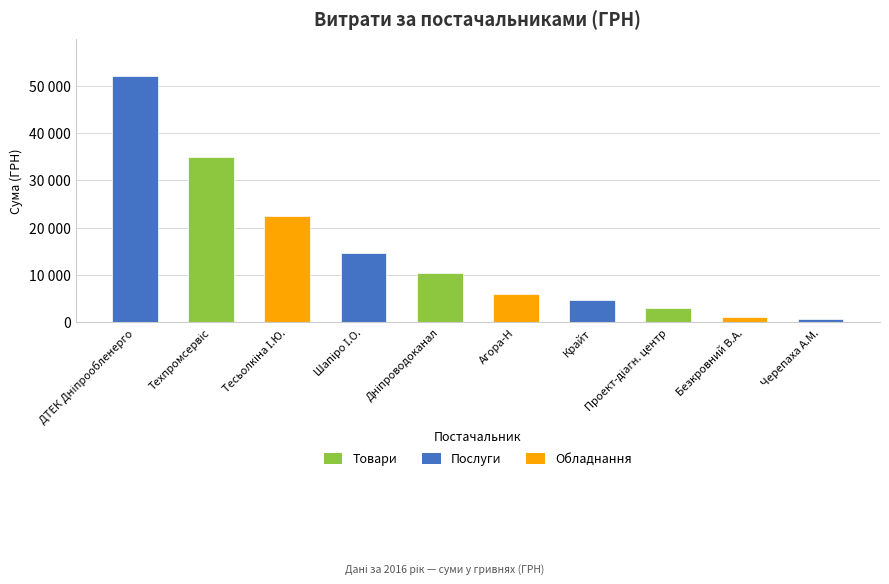

Rank the categories by value from highest to lowest.

ДТЕК Дніпрообленерго, Техпромсервіс, Тесьолкіна І.Ю., Шапіро І.О., Дніпроводоканал, Агора-Н, Крайт, Проект-діагн. центр, Безкровний В.А., Черепаха А.М.